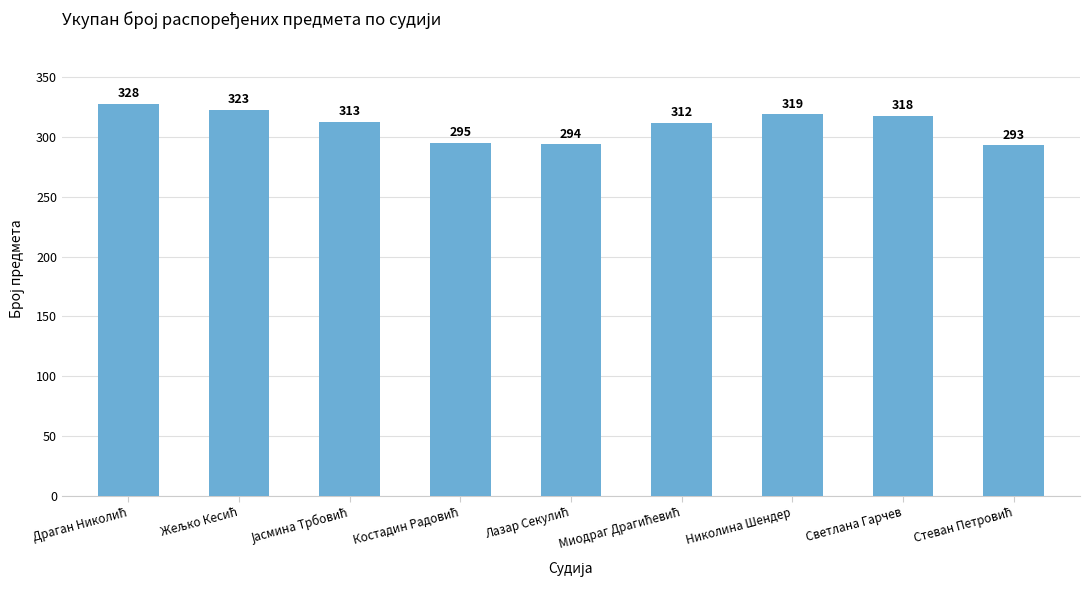

What is the minimum value shown in the chart?

293